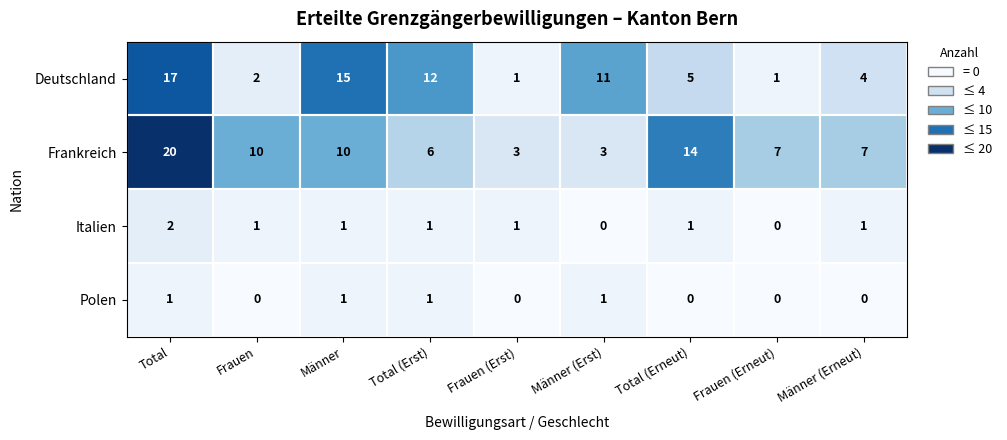

How many data points does each series have?

9